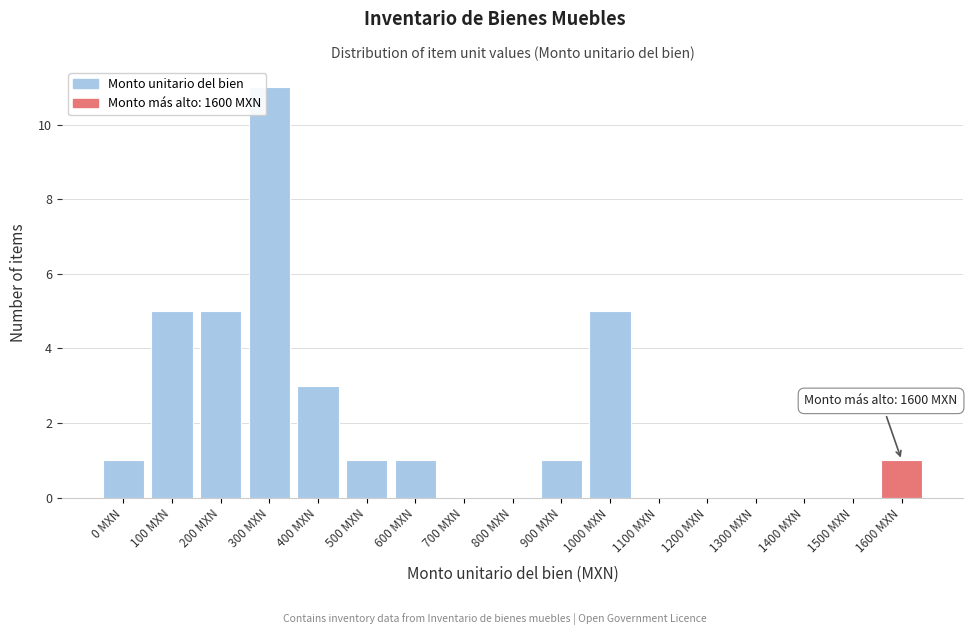

Reading left to right, list all the values displayed in this chart.

0 MXN=1	100 MXN=5	200 MXN=5	300 MXN=11	400 MXN=3	500 MXN=1	600 MXN=1	700 MXN=0	800 MXN=0	900 MXN=1	1000 MXN=5	1100 MXN=0	1200 MXN=0	1300 MXN=0	1400 MXN=0	1500 MXN=0	1600 MXN=1